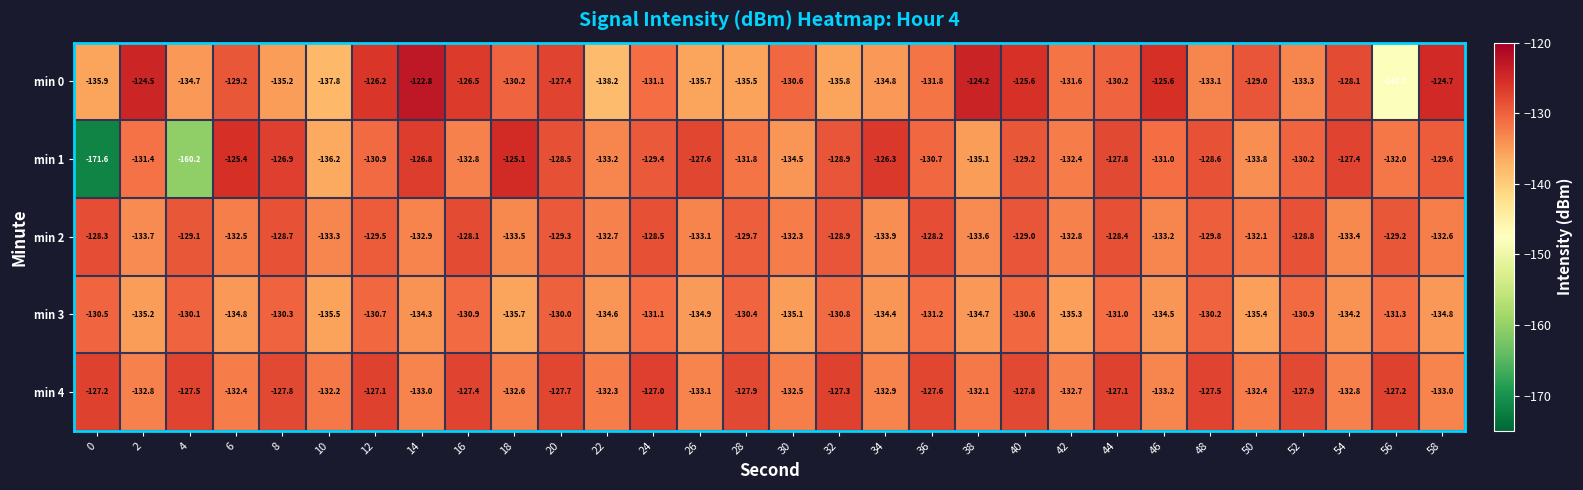

True or false: min 2 has a value of -89.5 at 36.

False